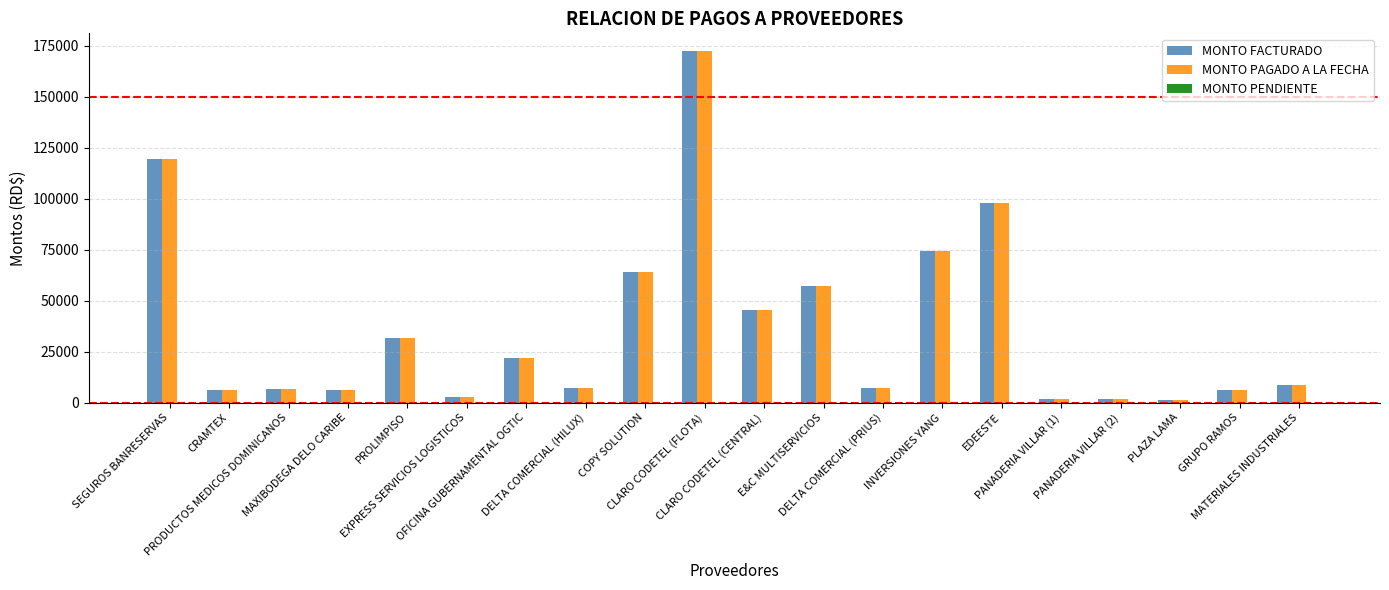

What is the difference between the maximum and minimum values in the MONTO PAGADO A LA FECHA series?

170874.5